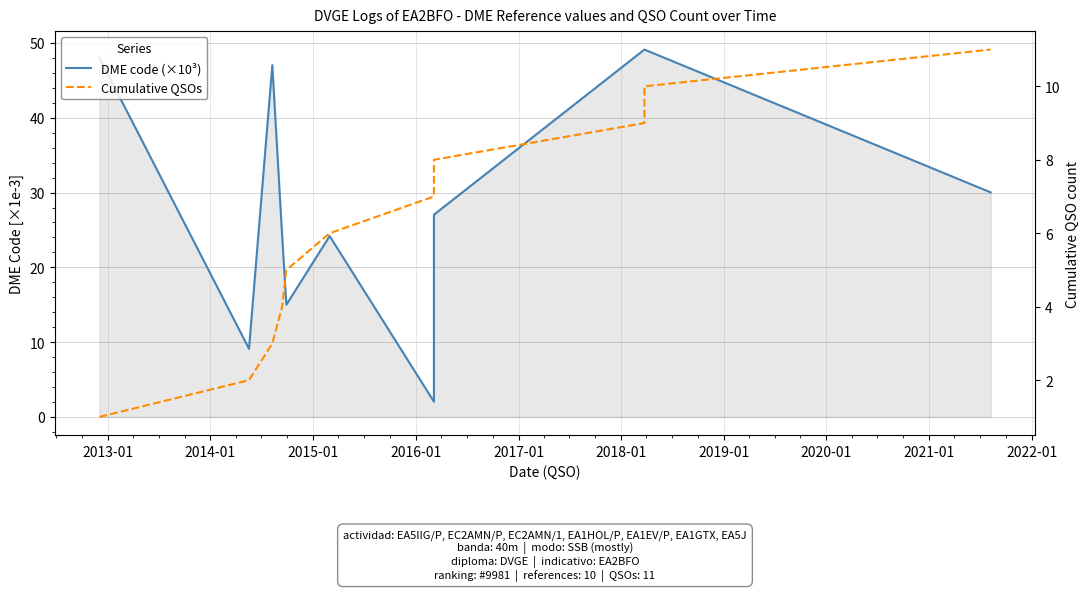

Is it true that DME code (×10³) equals 16.8 at 2019-01?

False